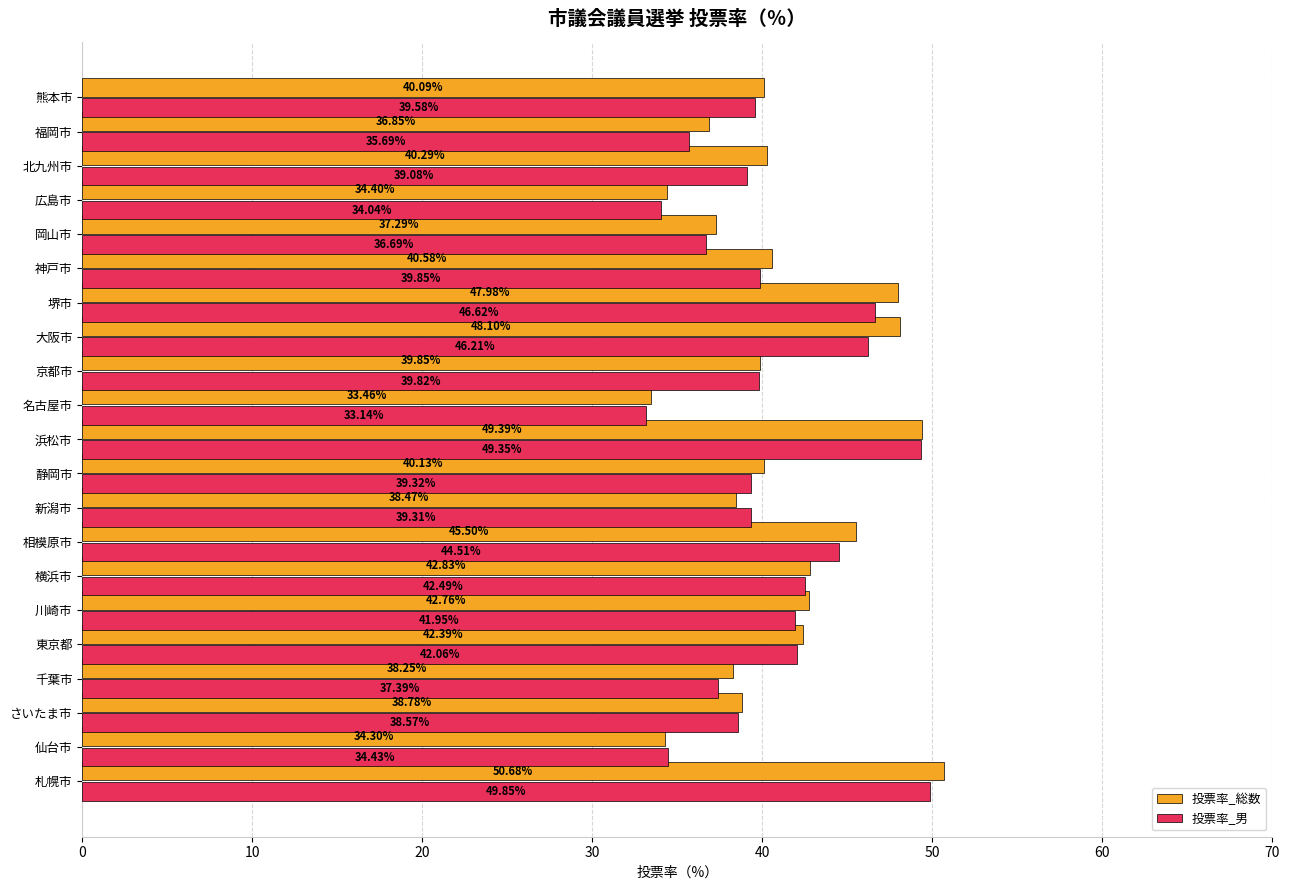

What is the average value of the 投票率_総数 series?

41.1